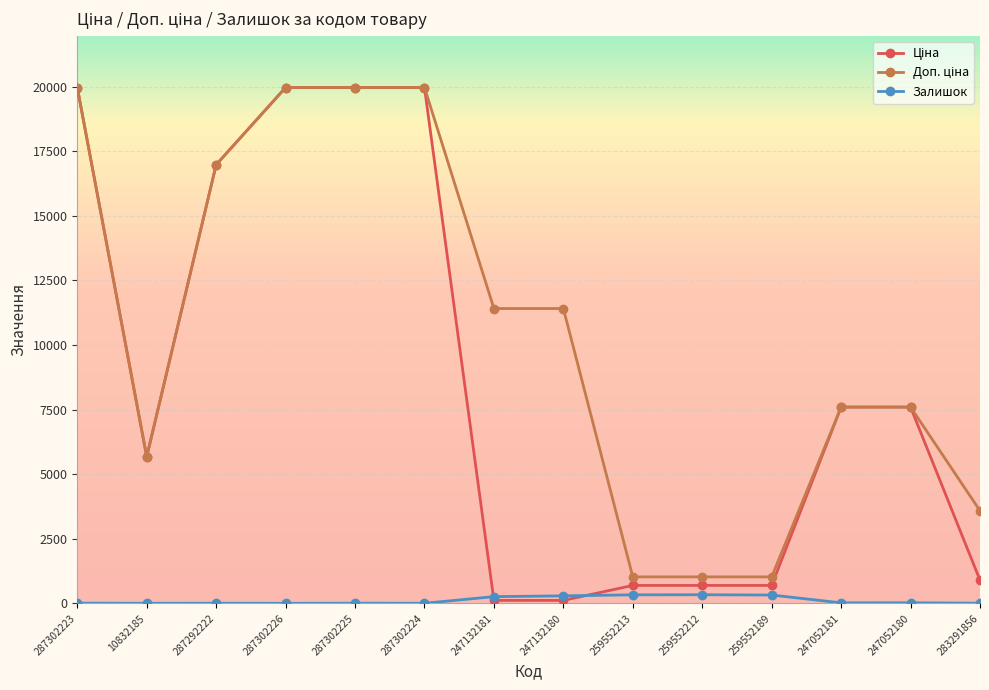

How many values in the Залишок series are below 20?

7